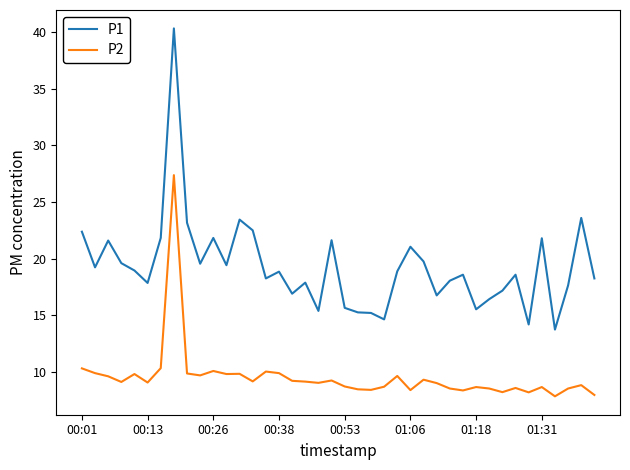

What are all the series names shown in the legend?

P1, P2